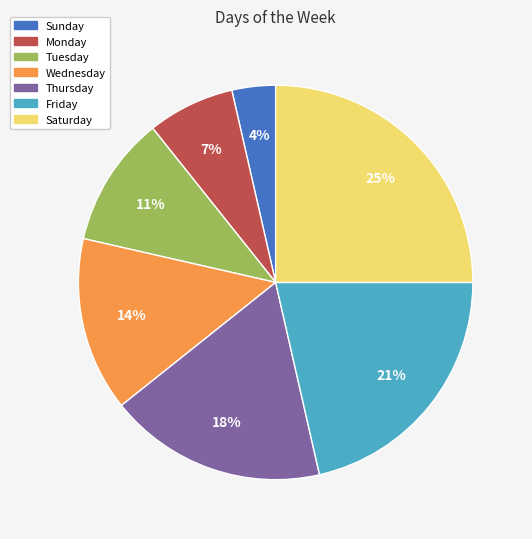

Approximately how many times larger is the value at Tuesday compared to Thursday?

0.6